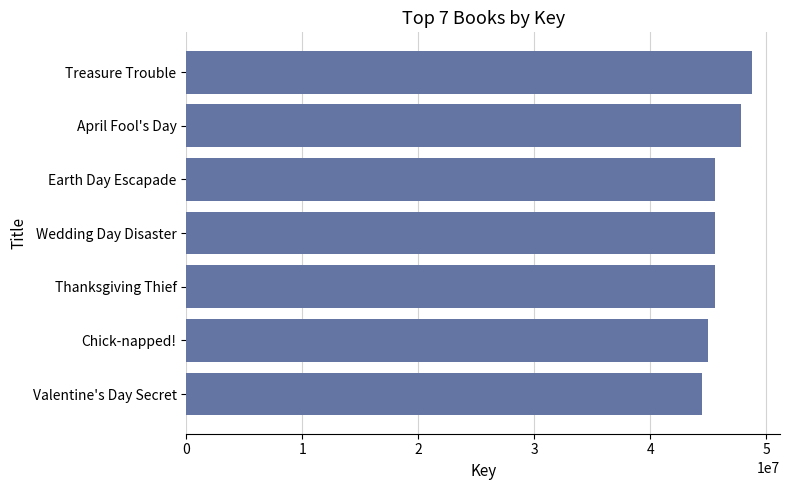

The chart shows a value of 47813555 at April Fool's Day. True or false?

True